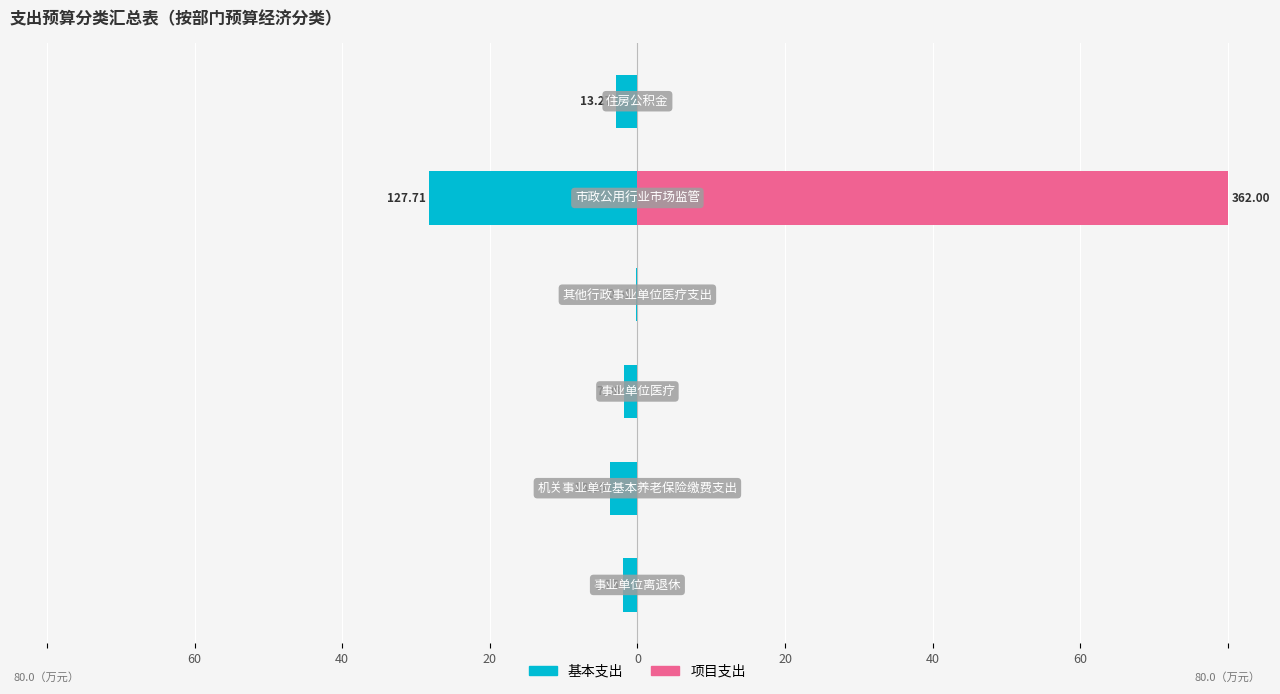

Rank the series at 20 from highest to lowest value.

项目支出, 基本支出